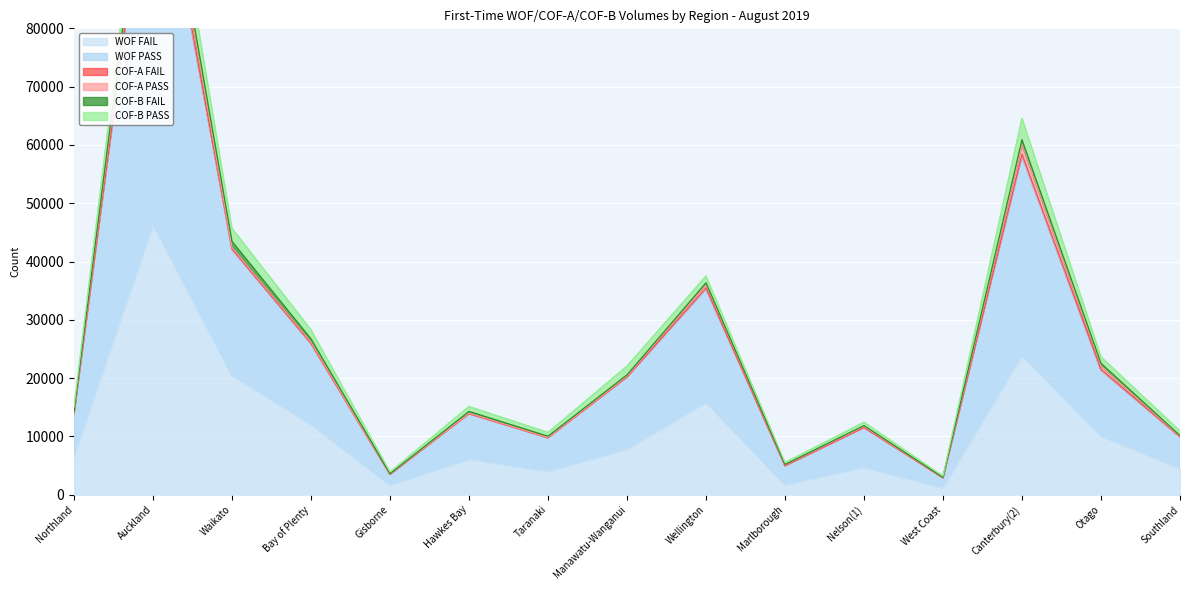

What is the difference between the second highest and second lowest values in the COF-B FAIL series?

929